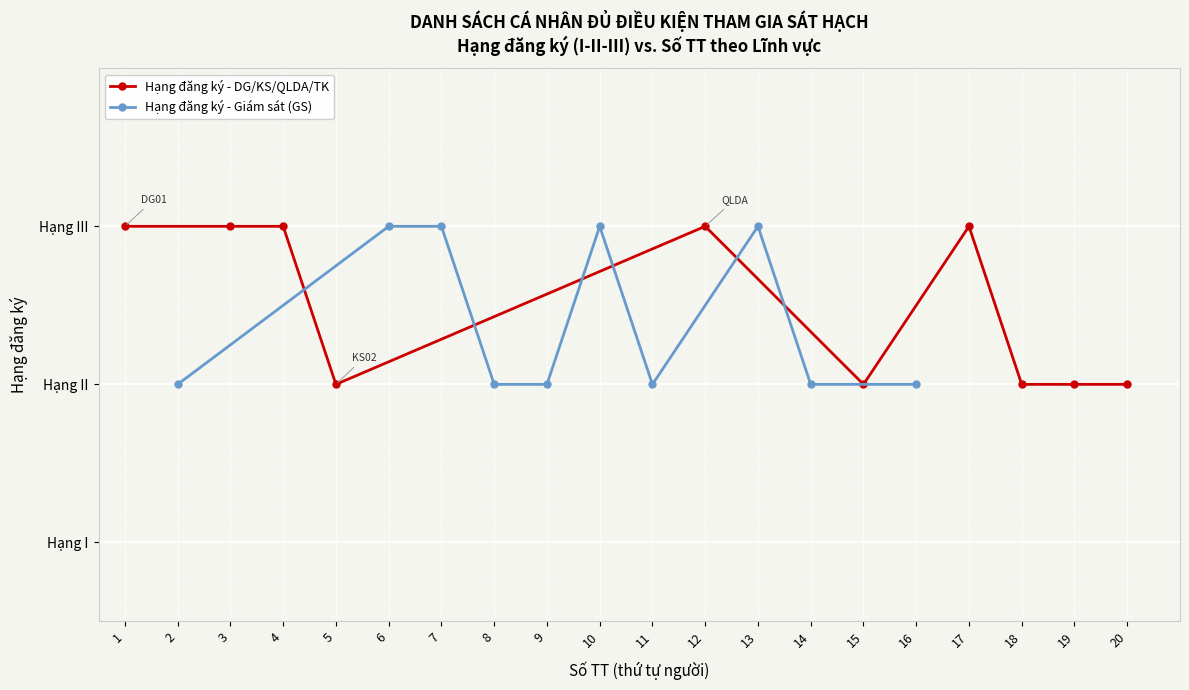

What is the value of the Hạng đăng ký - DG/KS/QLDA/TK point at the 9th from the left?

2